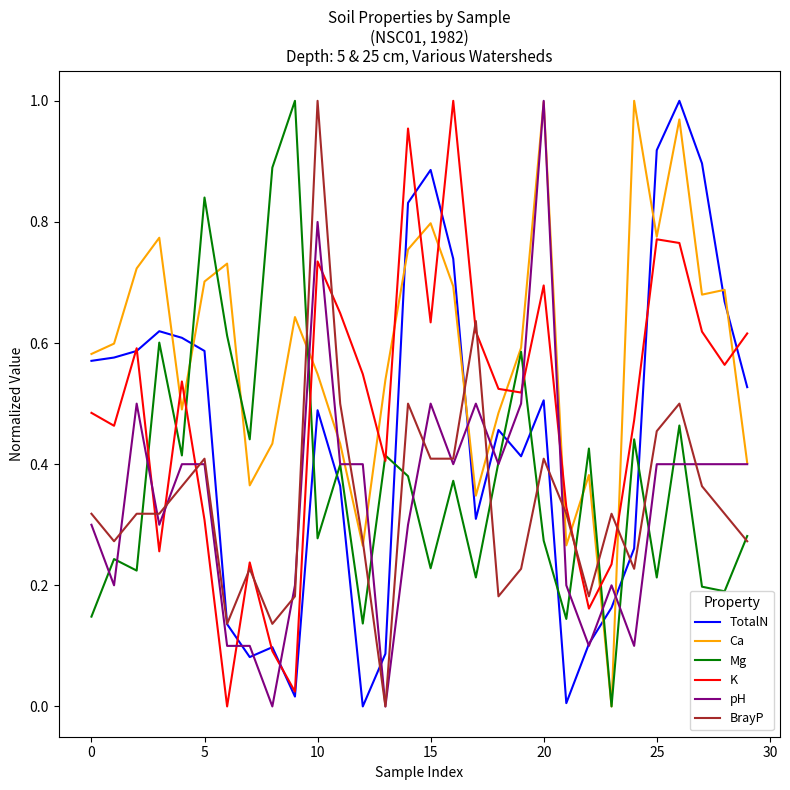

How many times do pH and K cross each other?

8